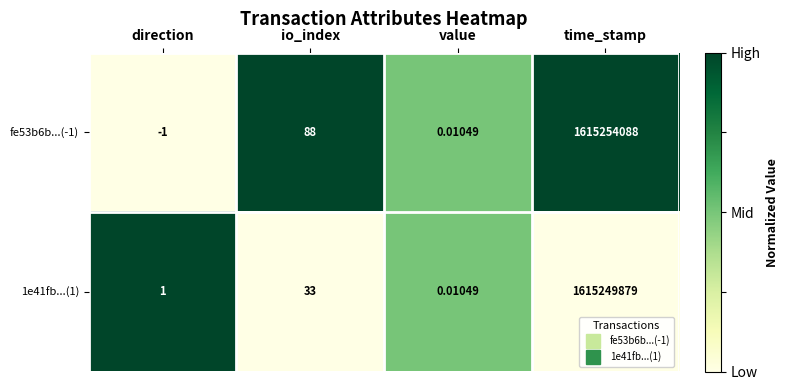

How many data points in 1e41fb...(1) are less than 33?

2